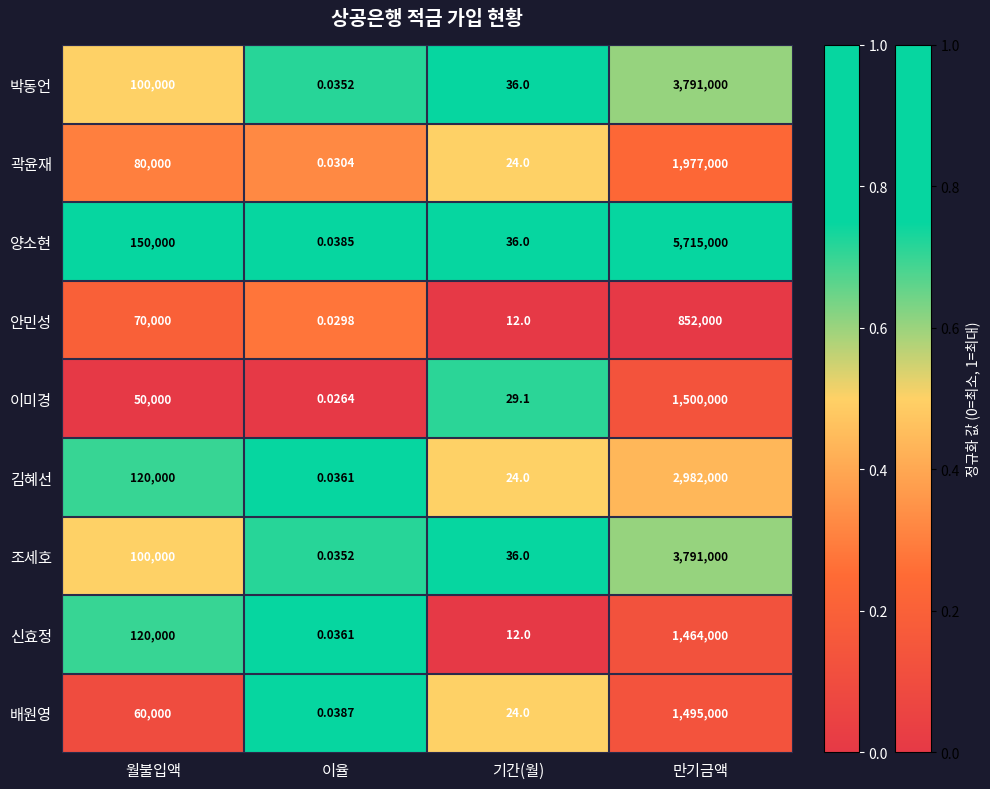

Between 월불입액 and 이율, which series saw the biggest shift?

양소현